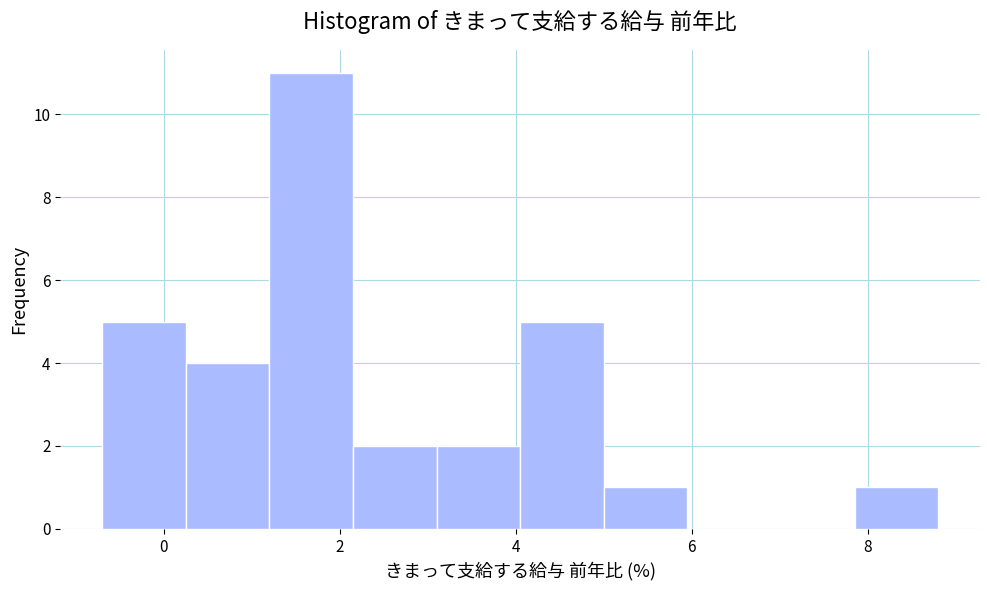

Over which range of the x-axis is the bar tallest?

1.20 to 2.15